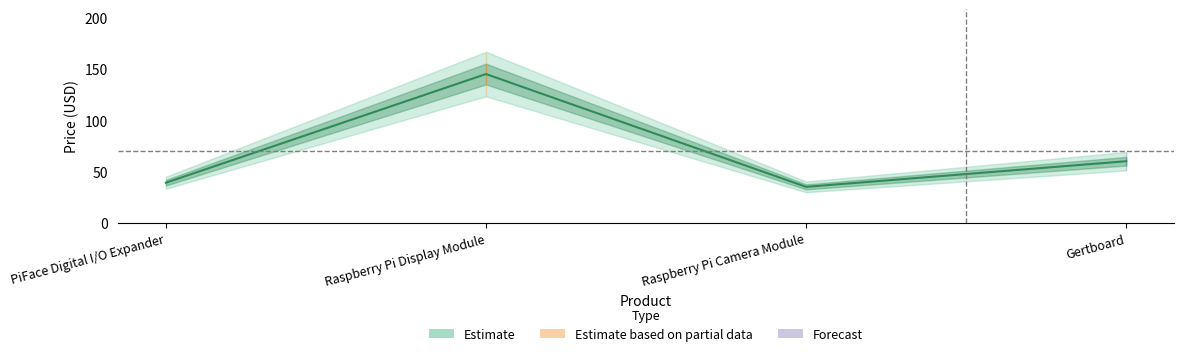

What is the greatest value displayed?

144.9